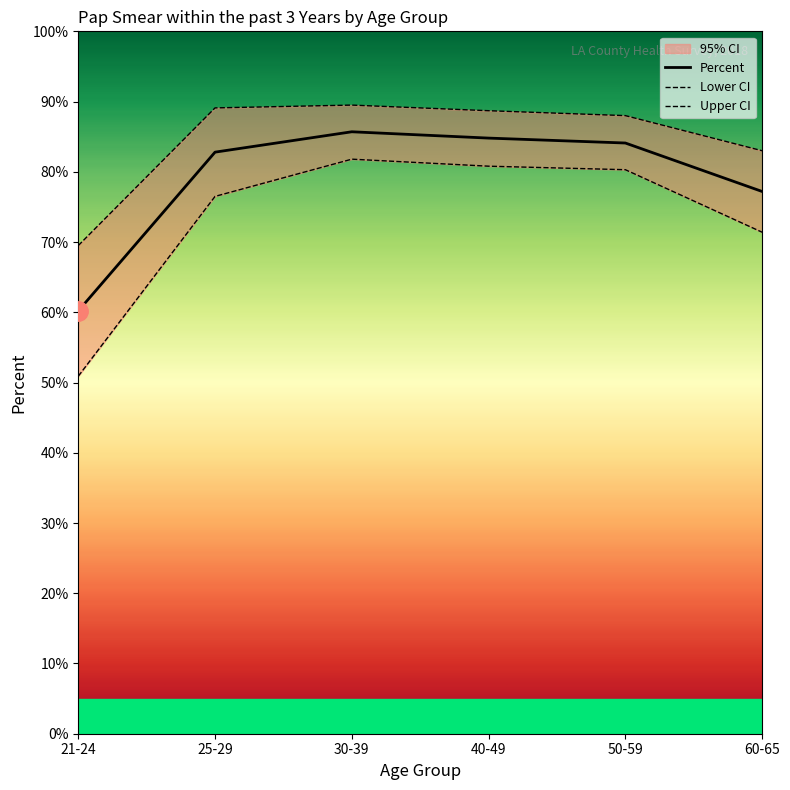

The value of Percent at 21-24 is 60.2. True or false?

True